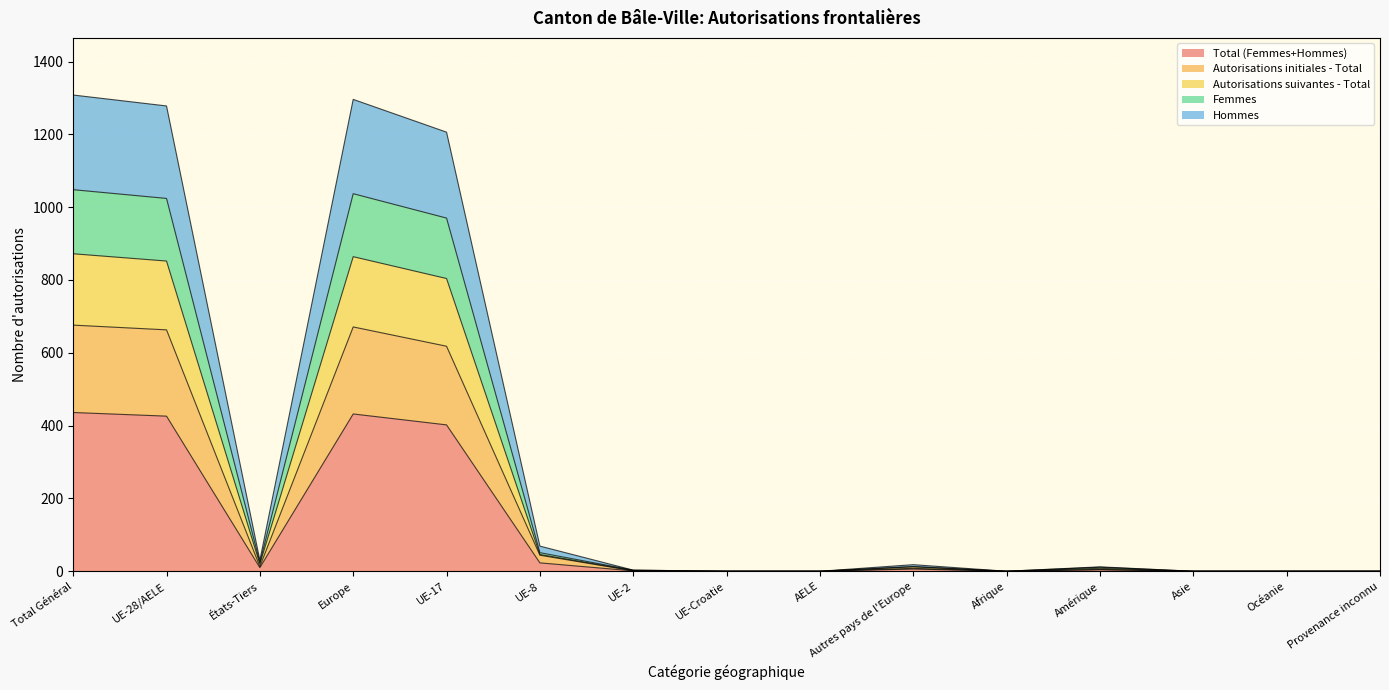

At how many categories does at least one series exceed 963?

4